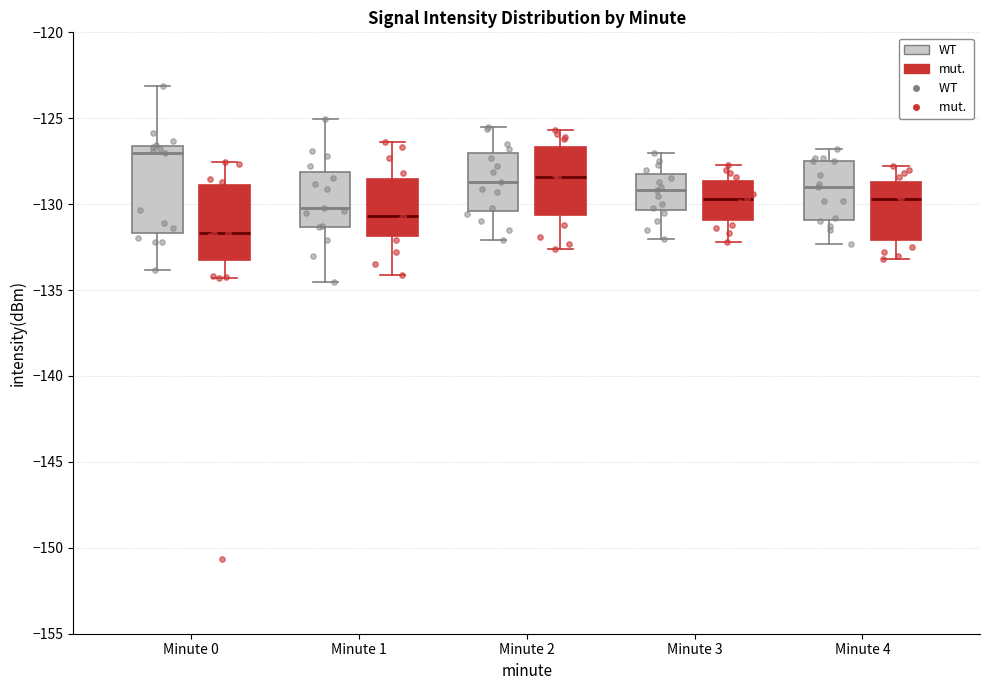

Reading left to right, read every box against the y-axis: the position of its median line, the range the box covers, and the ends of its whiskers. The values are not printed on the chart, so give them approximately, as read against the axis.

Minute 0 (WT): median -127.0, box -131.5 to -126.5, whiskers -134.0 to -123.0
Minute 0 (mut.): median -131.5, box -133.5 to -129.0, whiskers -134.5 to -127.5
Minute 1 (WT): median -130.0, box -131.5 to -128.0, whiskers -134.5 to -125.0
Minute 1 (mut.): median -130.5, box -132.0 to -128.5, whiskers -134.0 to -126.5
Minute 2 (WT): median -128.5, box -130.5 to -127.0, whiskers -132.0 to -125.5
Minute 2 (mut.): median -128.5, box -130.5 to -126.5, whiskers -132.5 to -125.5
Minute 3 (WT): median -129.0, box -130.5 to -128.0, whiskers -132.0 to -127.0
Minute 3 (mut.): median -129.5, box -131.0 to -128.5, whiskers -132.0 to -127.5
Minute 4 (WT): median -129.0, box -131.0 to -127.5, whiskers -132.5 to -127.0
Minute 4 (mut.): median -129.5, box -132.0 to -128.5, whiskers -133.0 to -128.0